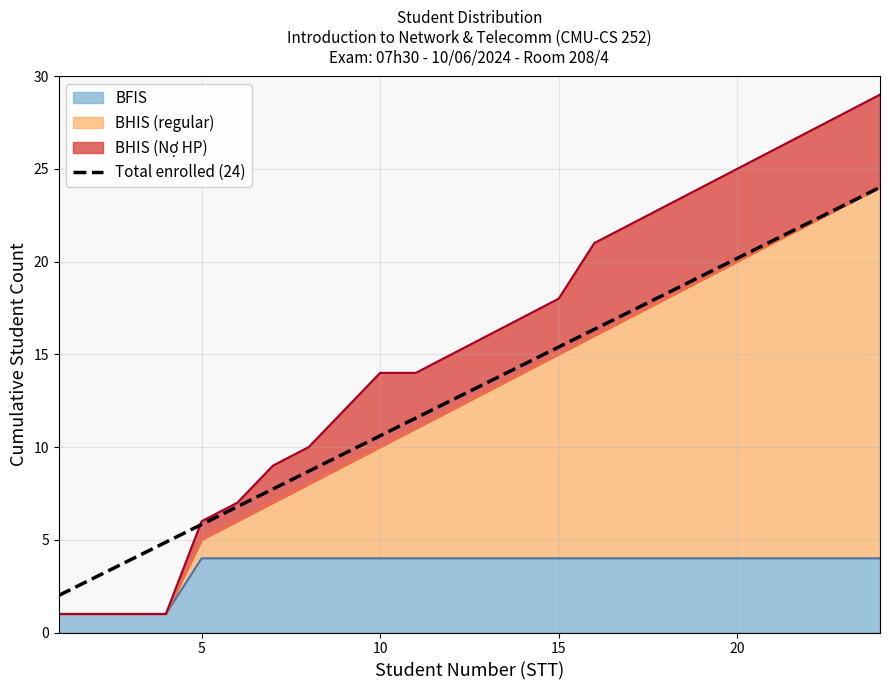

What is the average value?

13.0